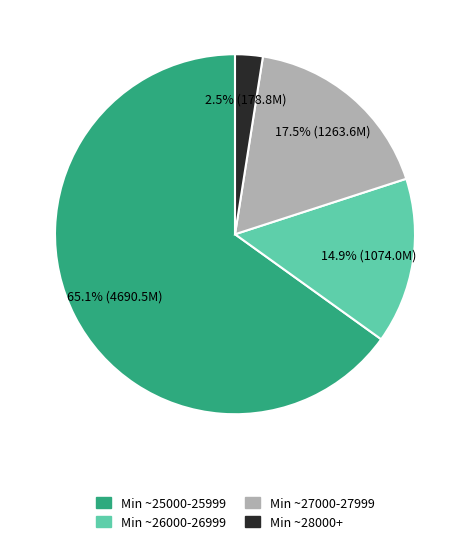

Does any single category account for the majority?

Yes